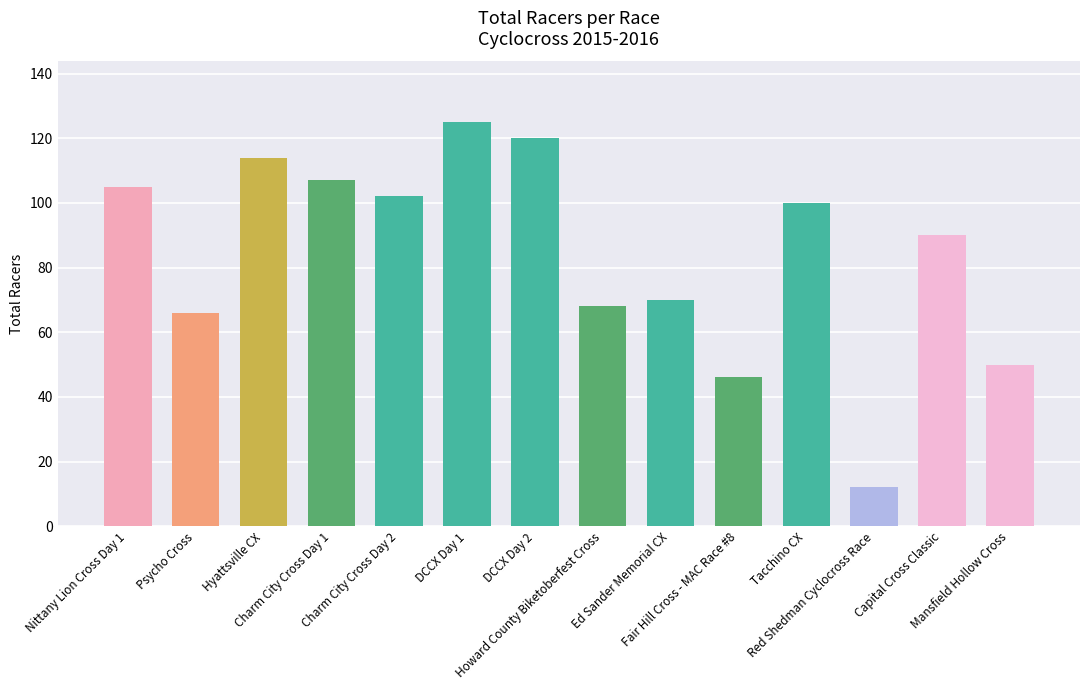

Which category has the lowest value across all series?

Red Shedman Cyclocross Race